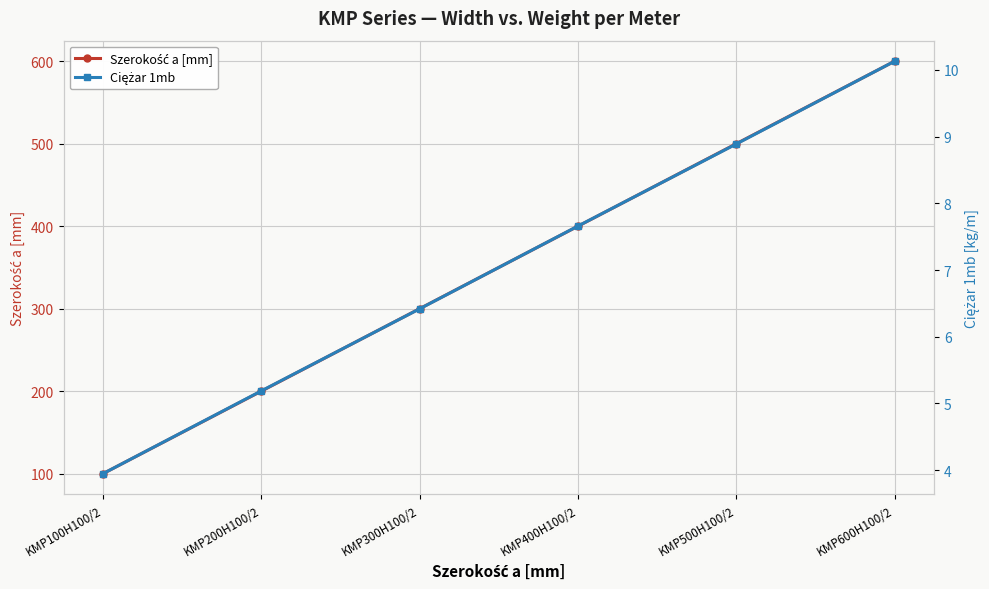

Which series changed the most between KMP400H100/2 and KMP500H100/2?

Szerokość a [mm]